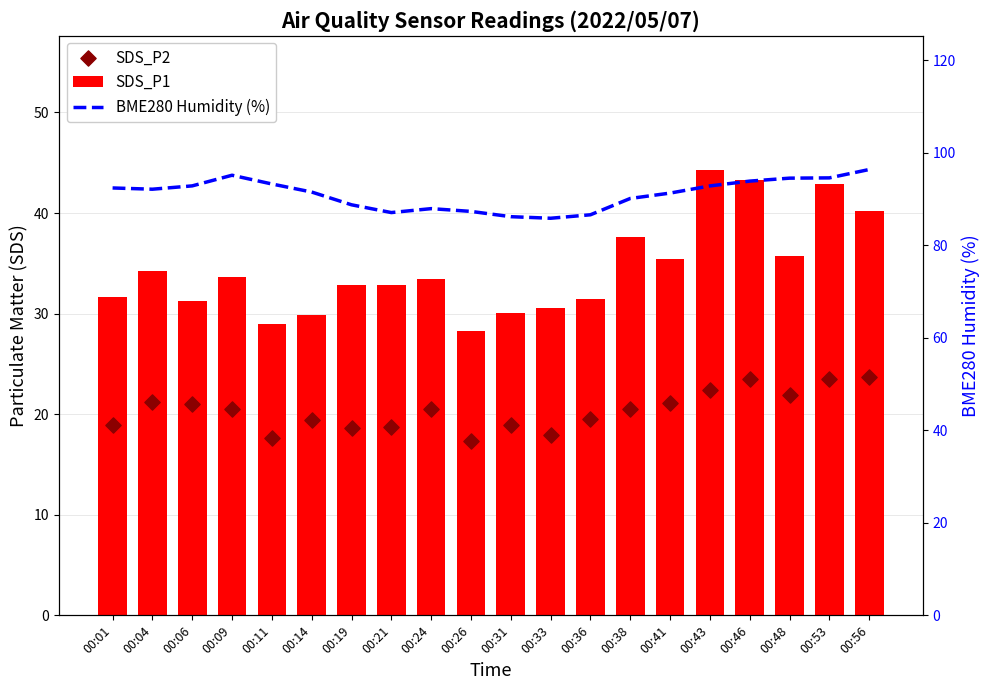

At how many categories does at least one series exceed 57?

20